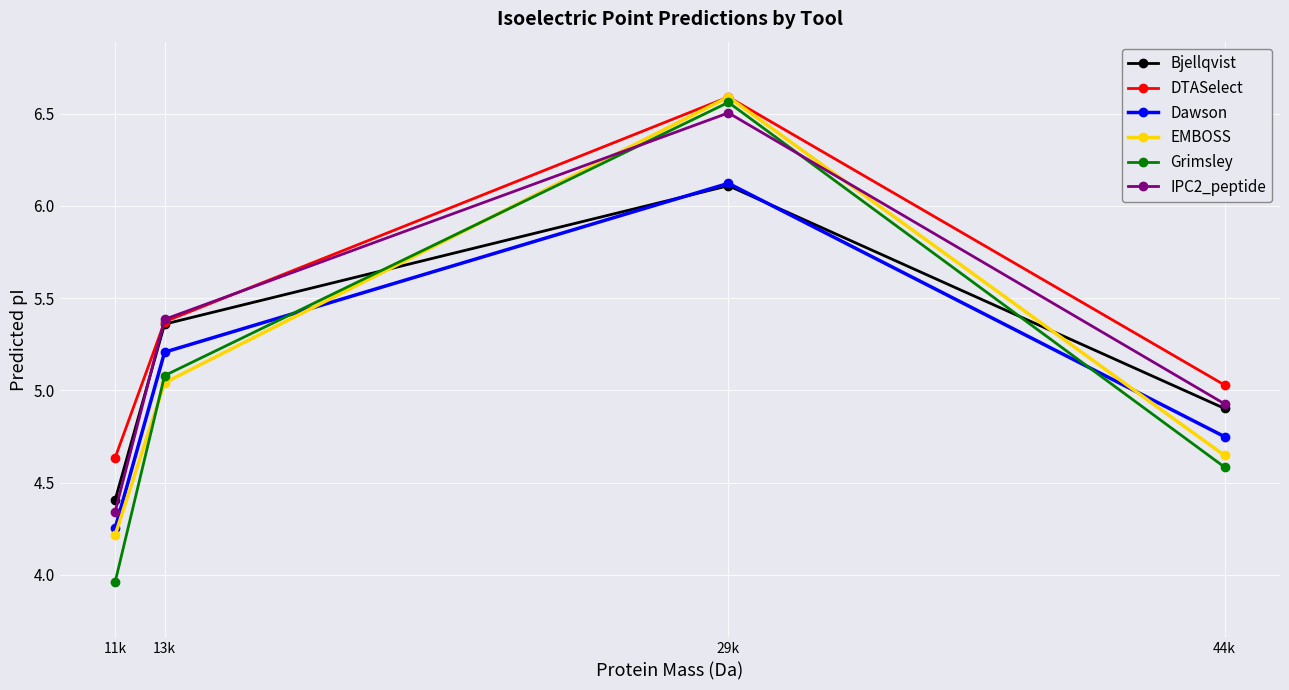

What is the difference between the maximum and minimum values in the DTASelect series?

2.0